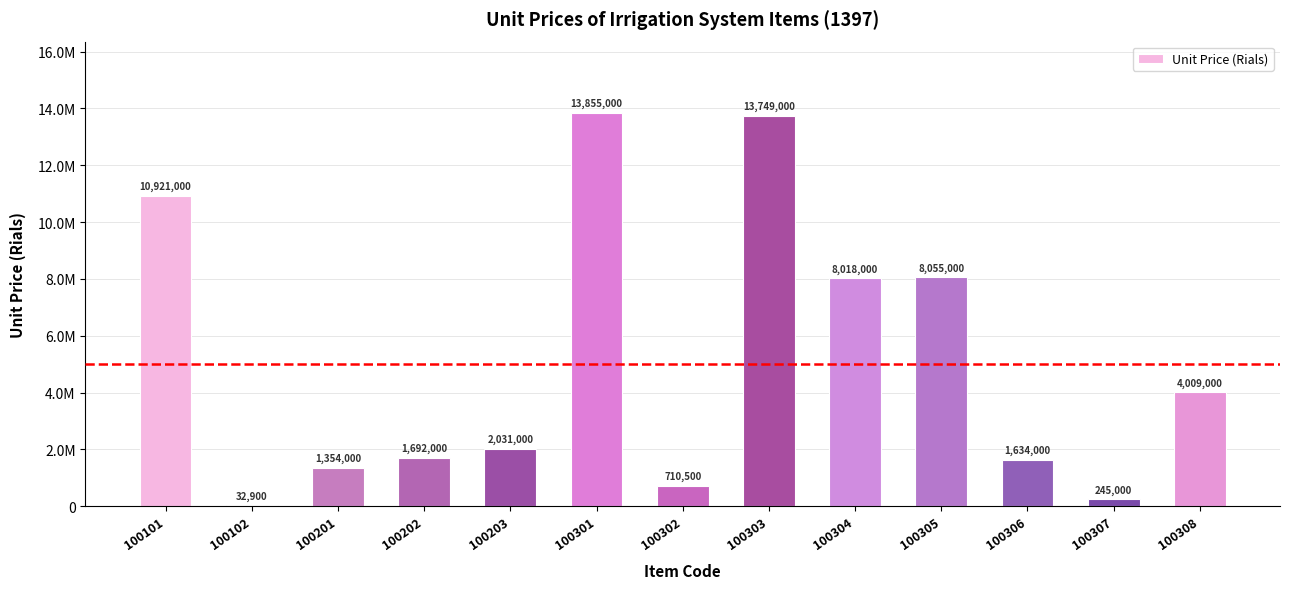

How many values exceed 2031000?

6